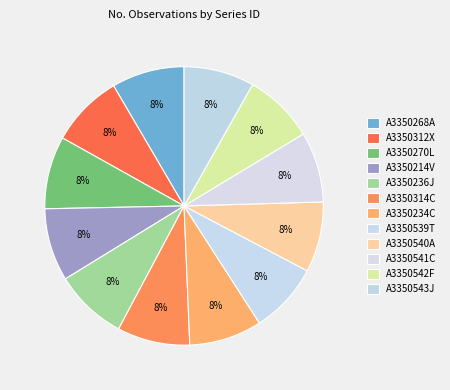

Which slice is the largest?

A3350268A